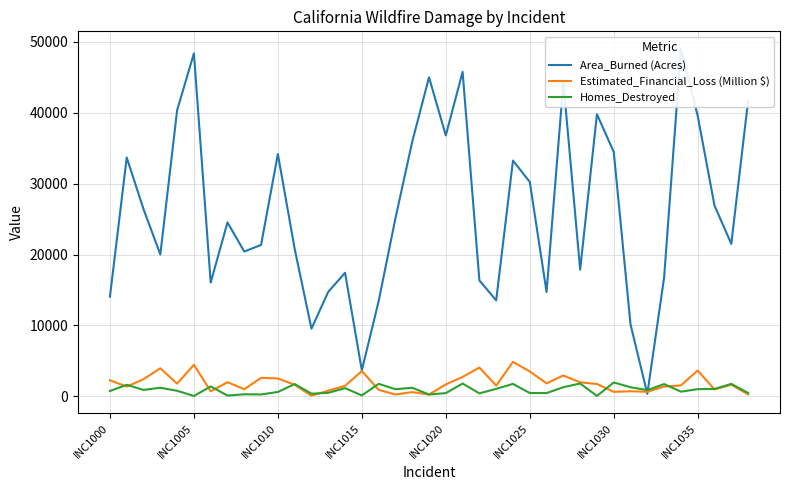

In Area_Burned (Acres), how many points are lower than both neighbors (excluding endpoints)?

11